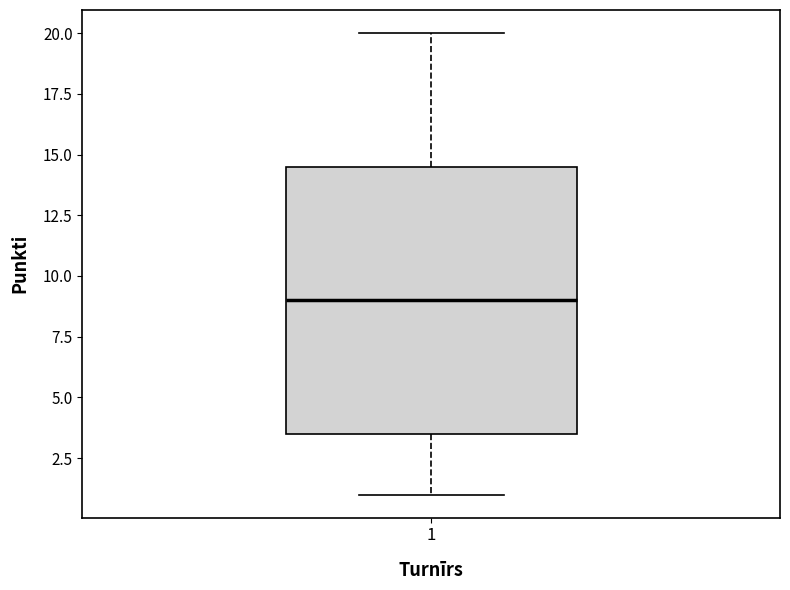

Read this box plot against the y-axis: the position of the median line, the range covered by the box, and the ends of both whiskers. The values are not printed on the chart, so give them approximately, as read against the axis.

median 9.0, box 3.5 to 14.5, whiskers 1.0 to 20.0